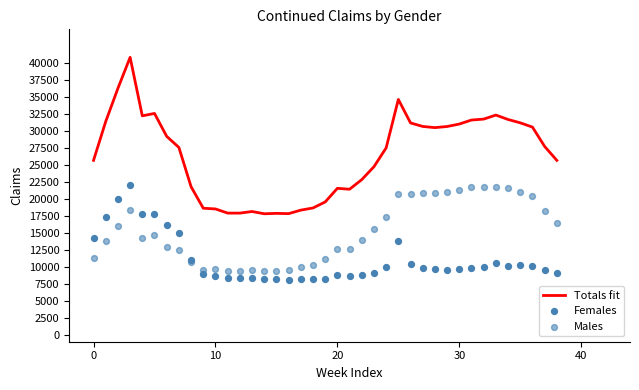

What are all the series names shown in the legend?

Totals fit, Females, Males